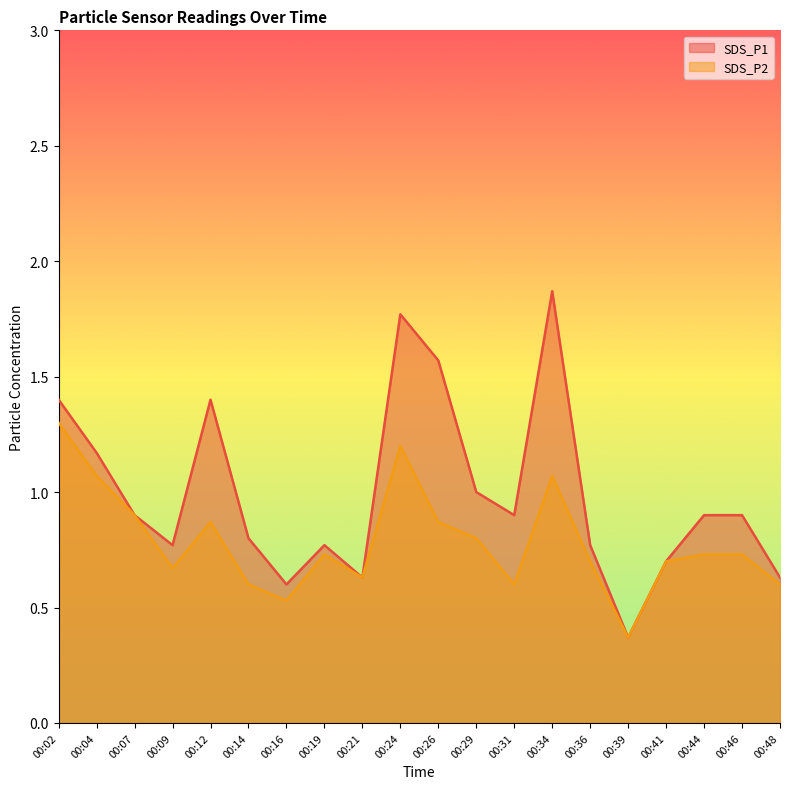

Does the chart display data point markers on the line(s)?

No